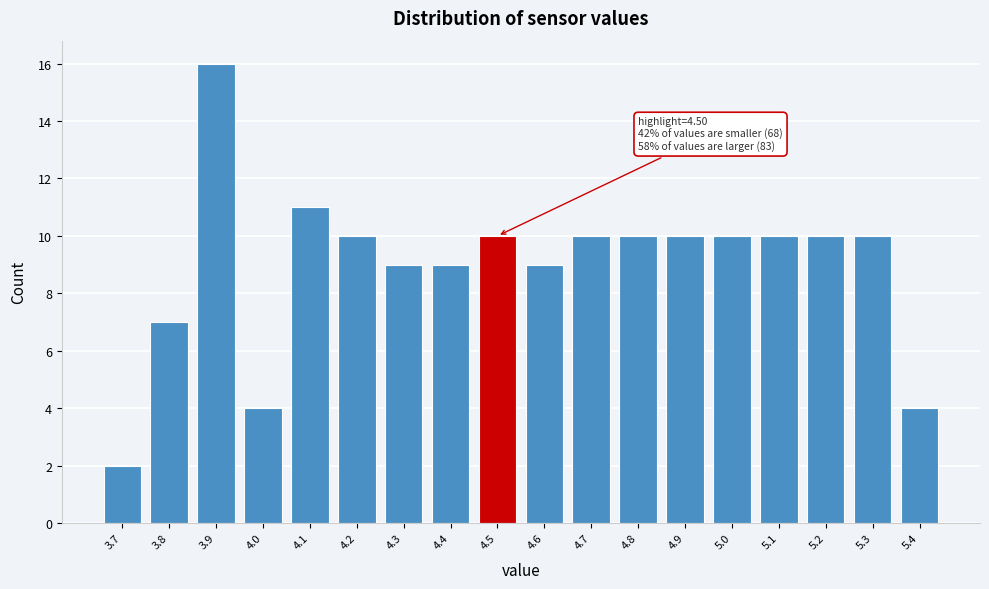

Which range on the x-axis has the tallest bar?

3.85 to 3.95